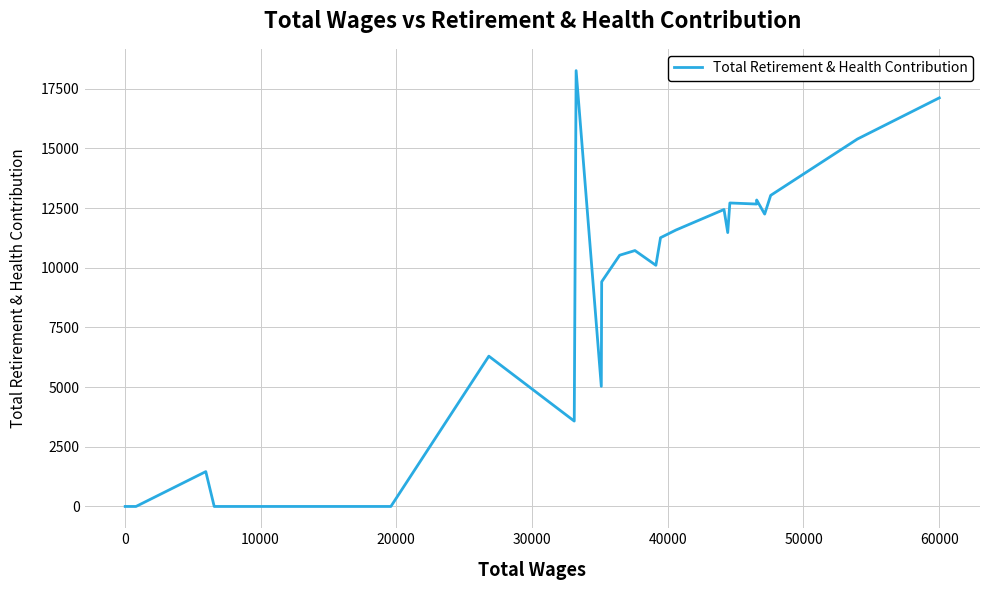

Reading left to right, transcribe all the data shown in this chart.

0	0	1460	0	0	0	0	6297	3577	18261	5033	9415	10527	10722	10104	11260	11497	11497	11497	11582	12442	11475	12716	12671	12840	12250	13034	15395	17120